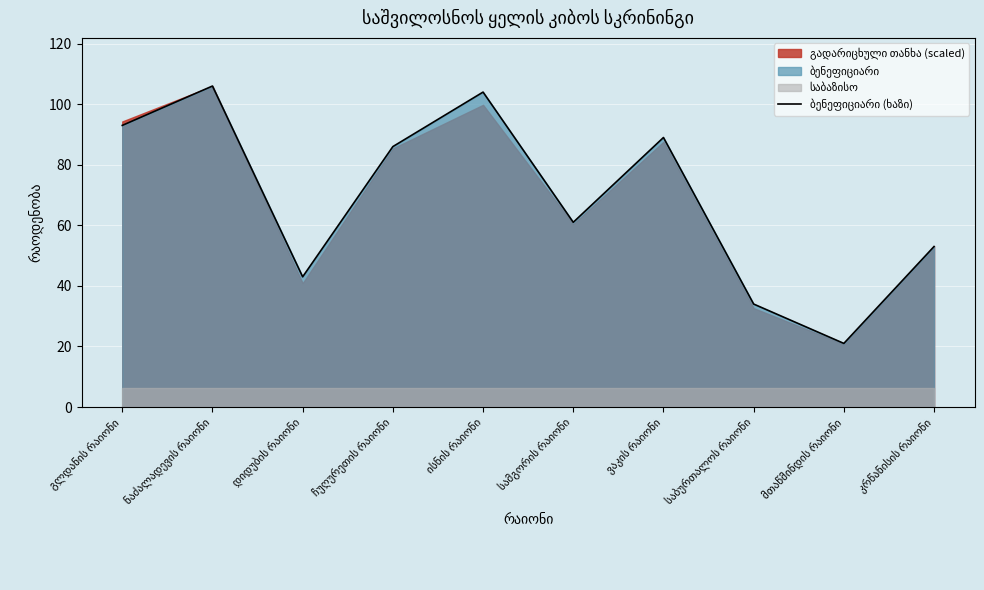

The chart shows a value of 106 at ნაძალადევის რაიონი. True or false?

True